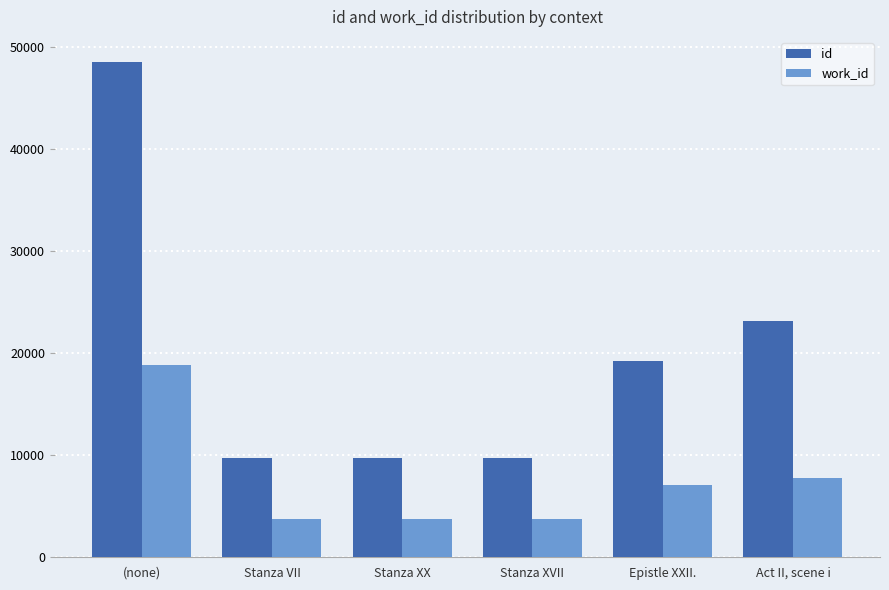

What is the average value of the id series?

20023